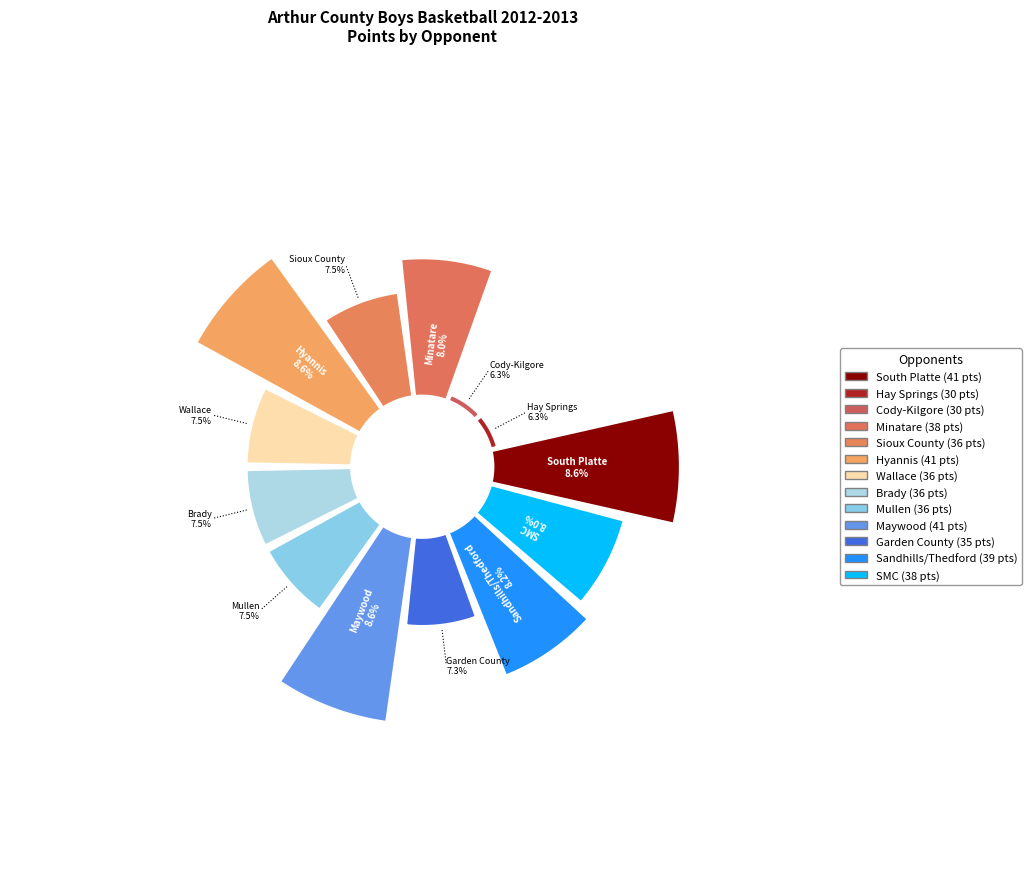

Rank the categories by value from lowest to highest.

Hay Springs, Cody-Kilgore, Garden County, Sioux County, Wallace, Brady, Mullen, Minatare, SMC, Sandhills/Thedford, South Platte, Hyannis, Maywood